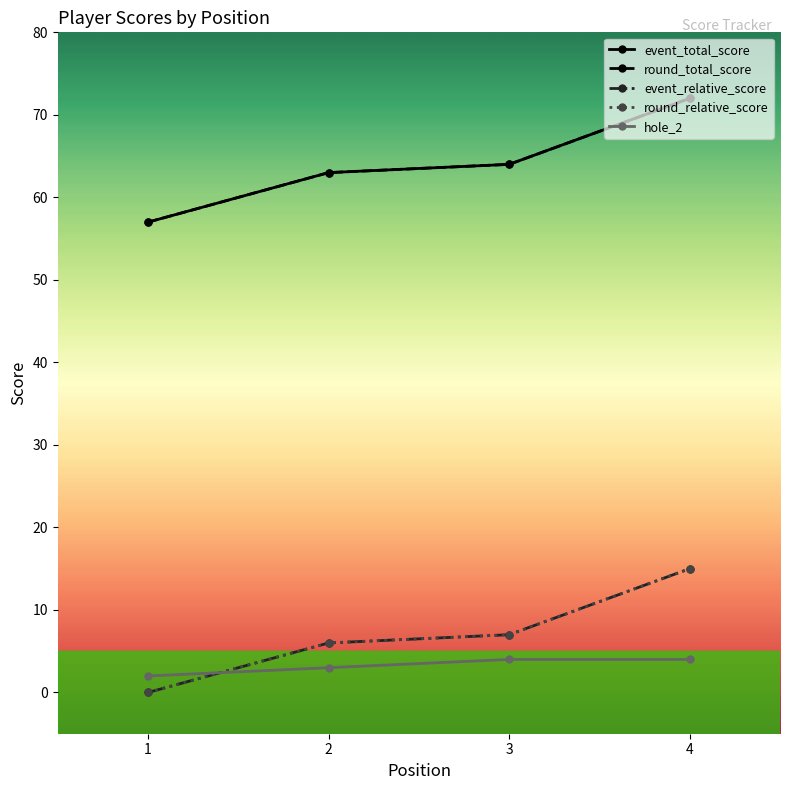

True or false: round_total_score and round_relative_score cross at least once.

False